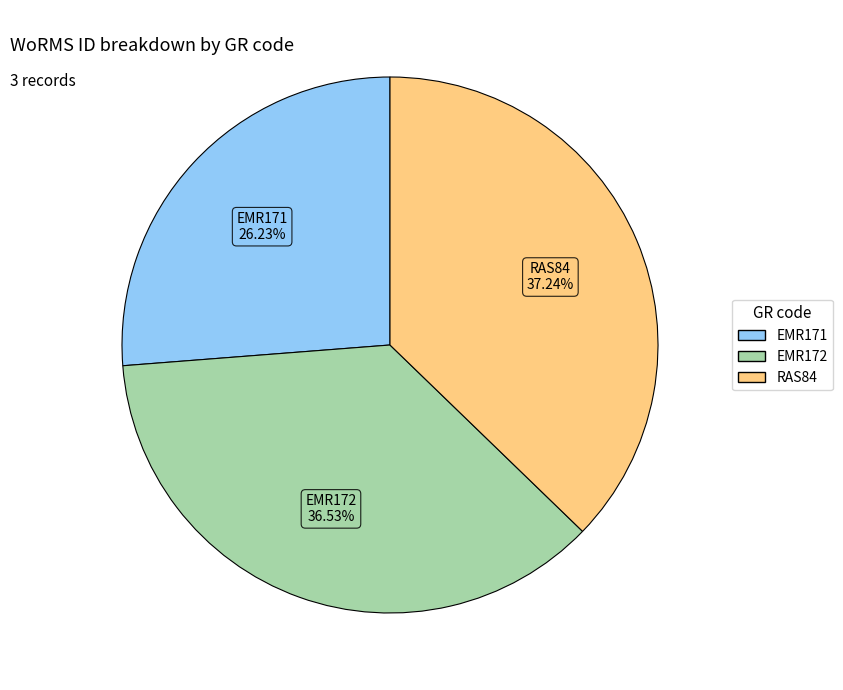

Do EMR171 and EMR172 together represent more than half of the pie?

Yes